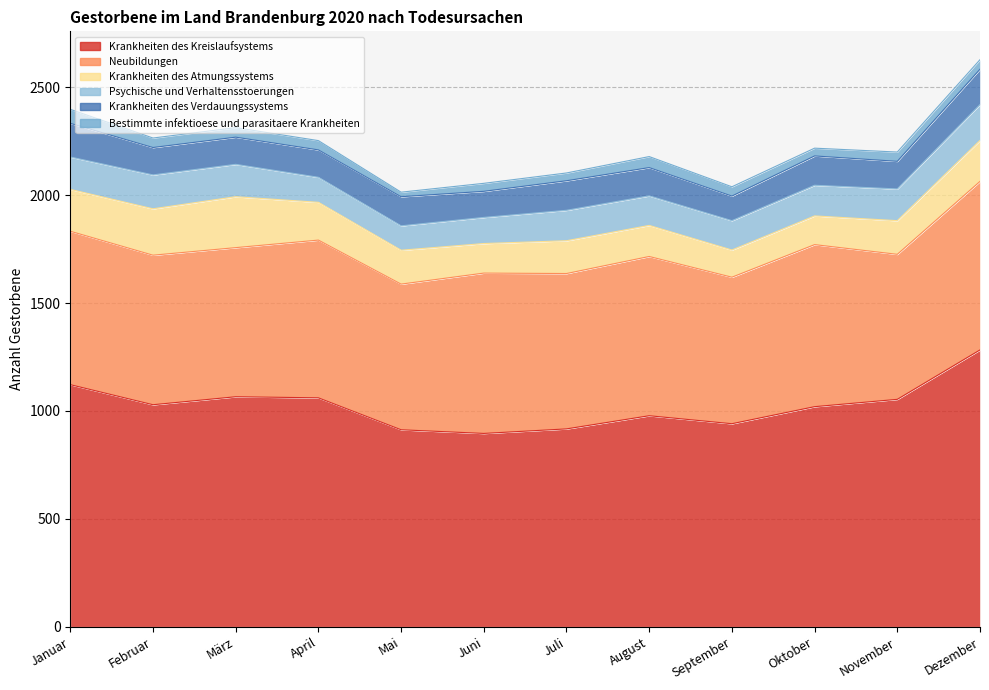

What is the difference between the second highest and minimum values in the Krankheiten des Atmungssystems series?

89